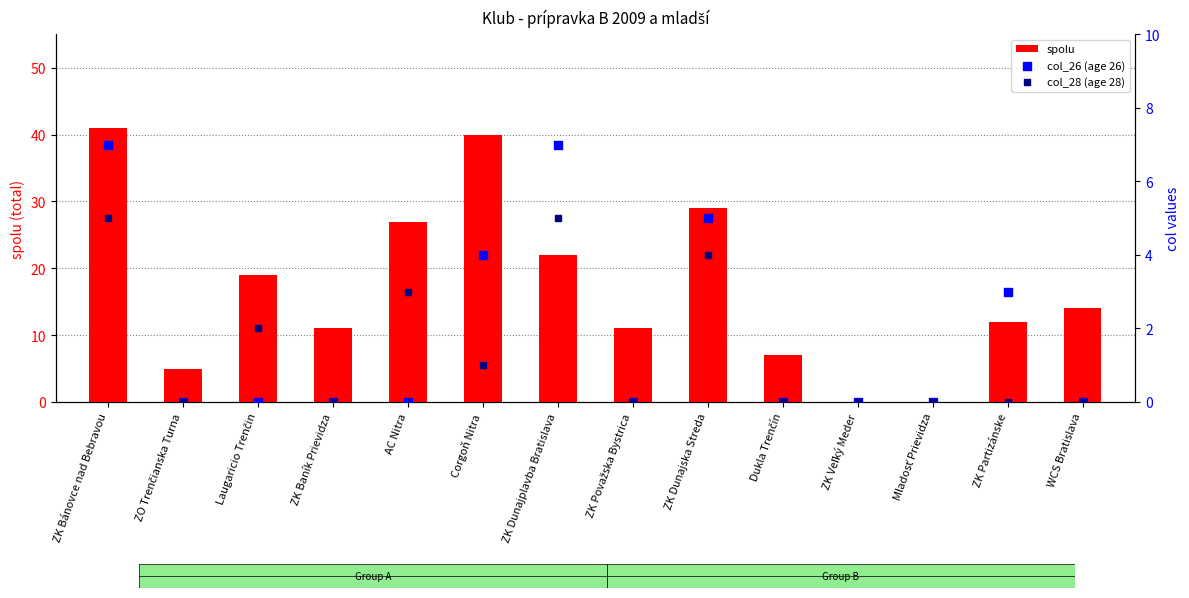

Which series has the largest Y range (max minus min)?

spolu